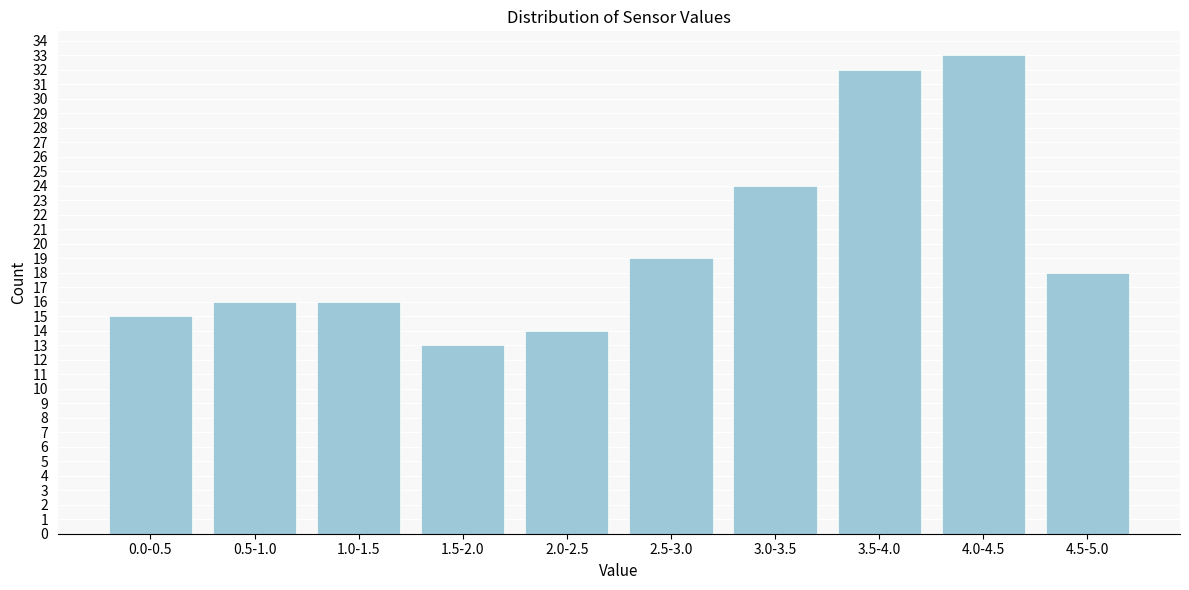

Reading left to right, extract all data points from this chart.

15	16	16	13	14	19	24	32	33	18